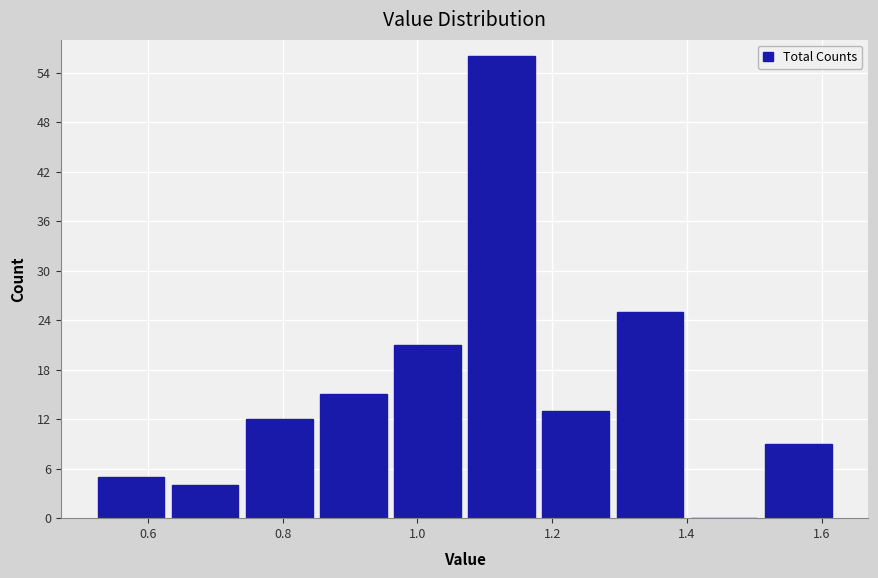

Reading left to right, transcribe this chart: for each bar, give the range it covers on the x-axis and its height. Neither the bar edges nor the heights are printed on the chart, so give them approximately, as read against the axes.

0.52 to 0.63: 5
0.63 to 0.74: 4
0.74 to 0.85: 12
0.85 to 0.96: 15
0.96 to 1.07: 21
1.07 to 1.18: 56
1.18 to 1.29: 13
1.29 to 1.40: 25
1.40 to 1.51: 0
1.51 to 1.62: 9